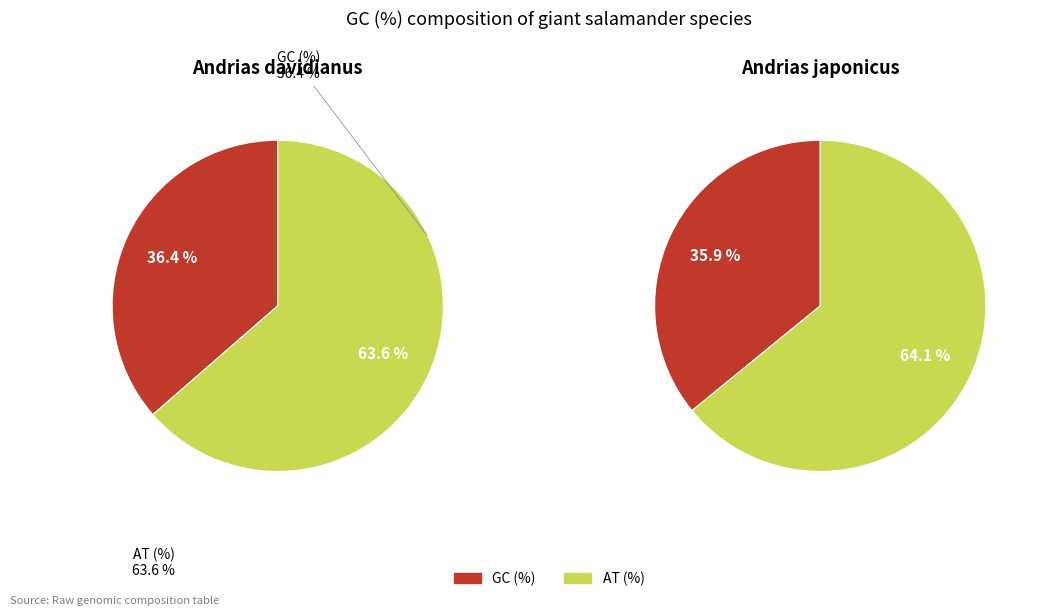

To the nearest percent, what percentage of the pie is Andrias davidianus?

50%